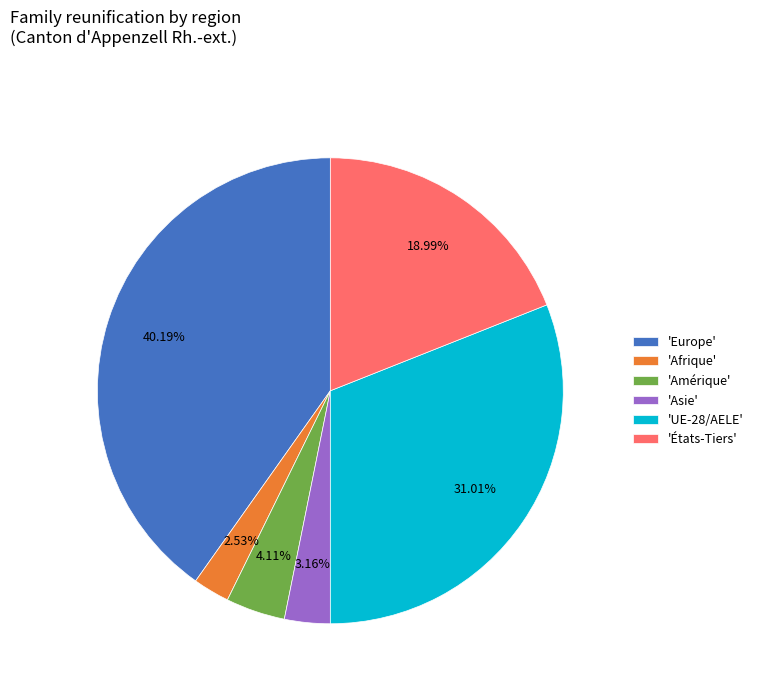

Is there any slice that represents more than half of the pie?

No